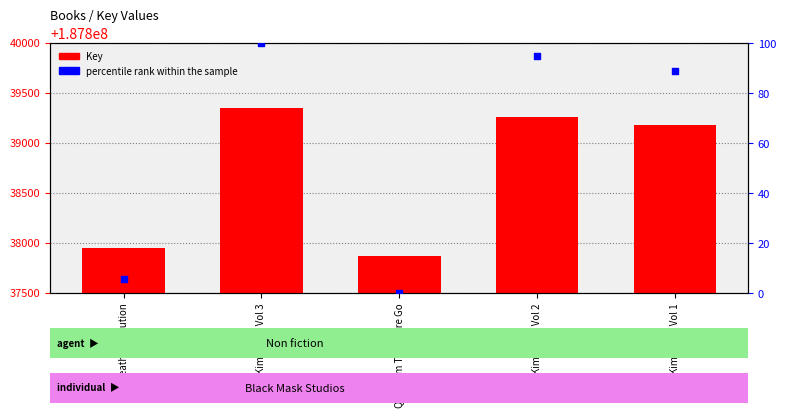

Is the value of percentile rank within the sample at Kim & Kim Vol 1 greater than the value of Key (value) at Kim & Kim Vol 3?

No